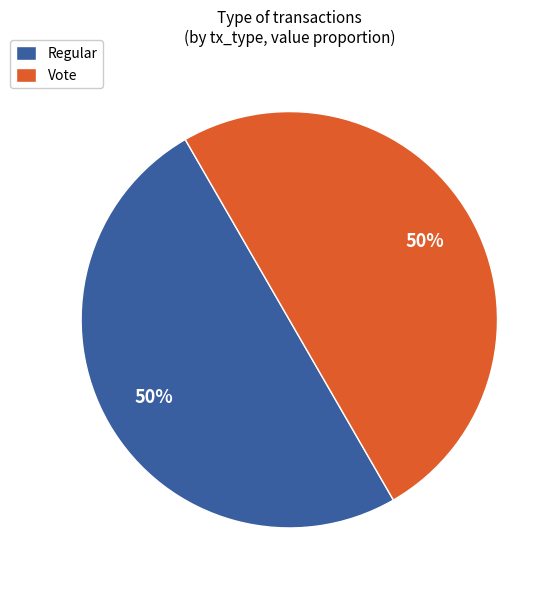

Count the number of slices in the pie.

2